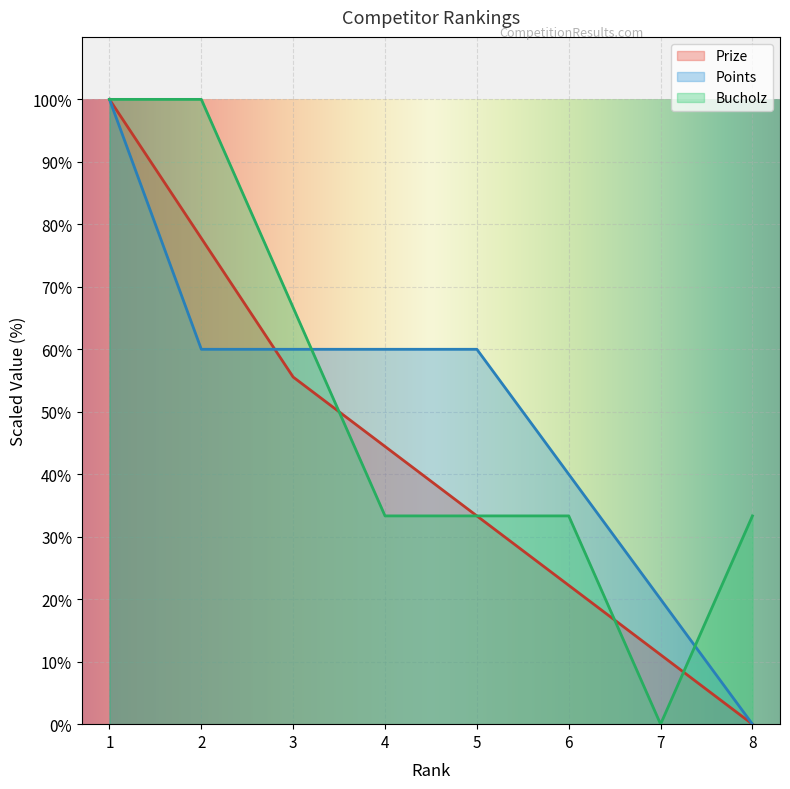

How many values in the Bucholz series are below 33?

1